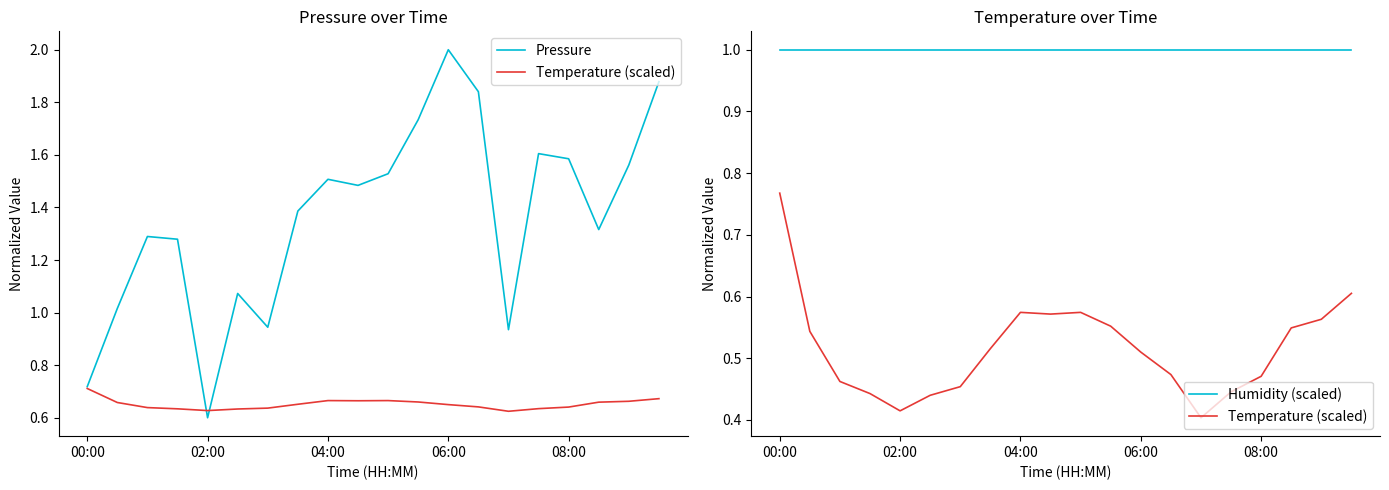

Which series changed the most between 7 and 12?

Pressure